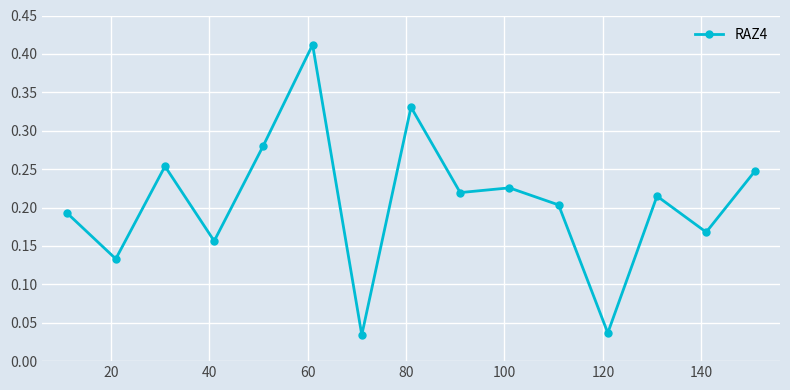

True or false: there are more than 2 points higher than both neighbors.

True